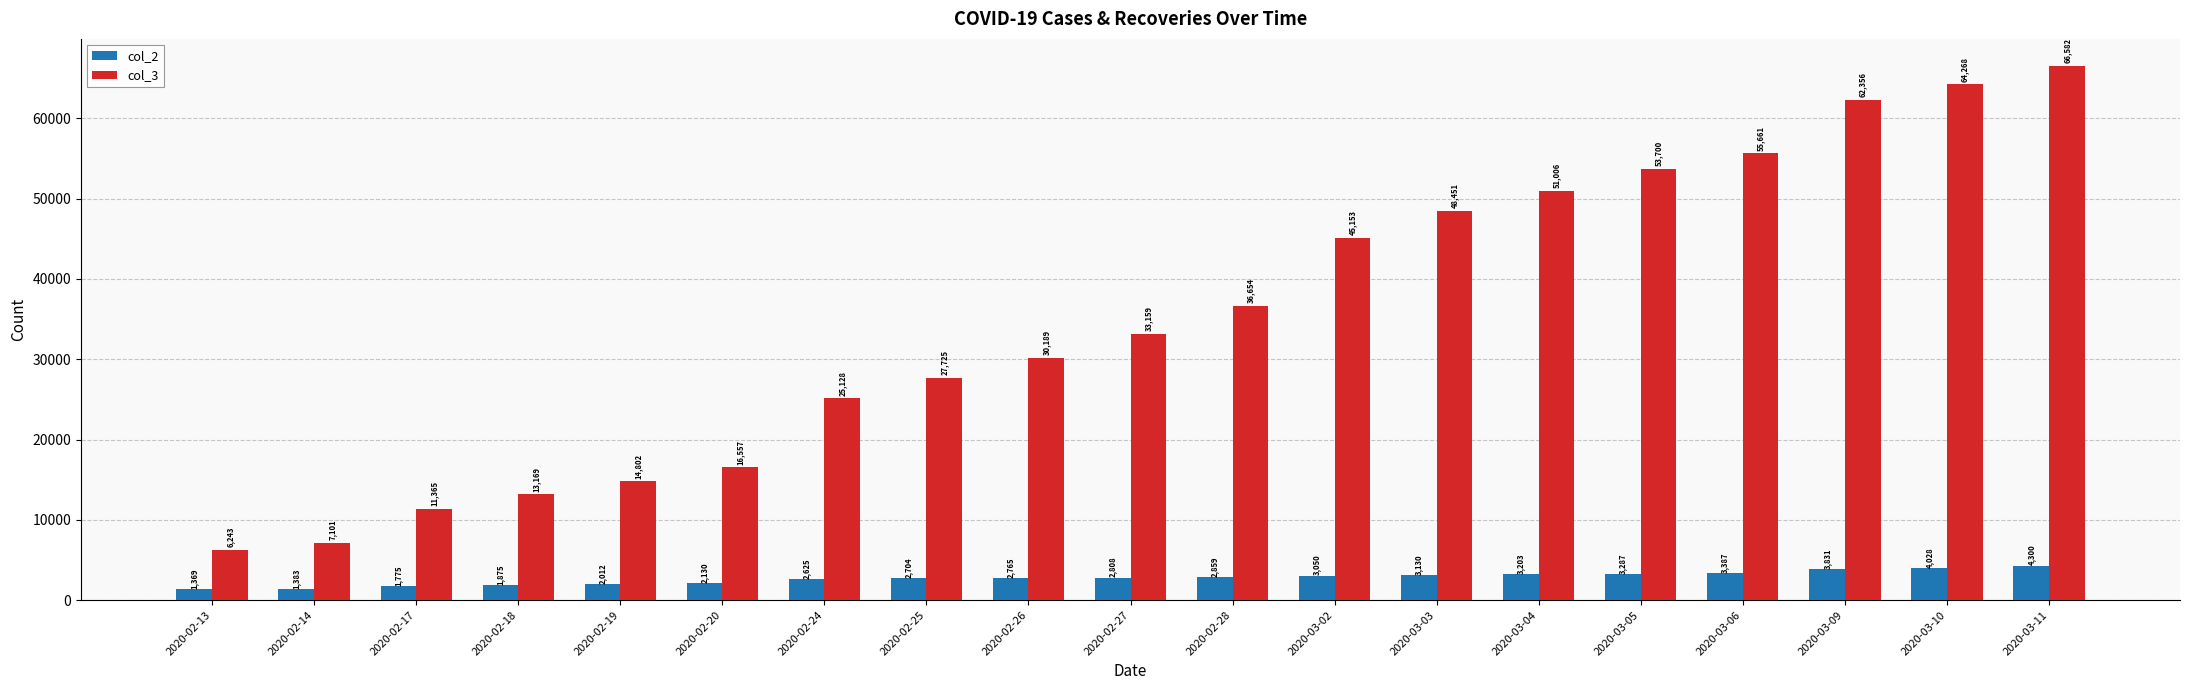

What is the difference between the highest and lowest values at 2020-03-05?

50413